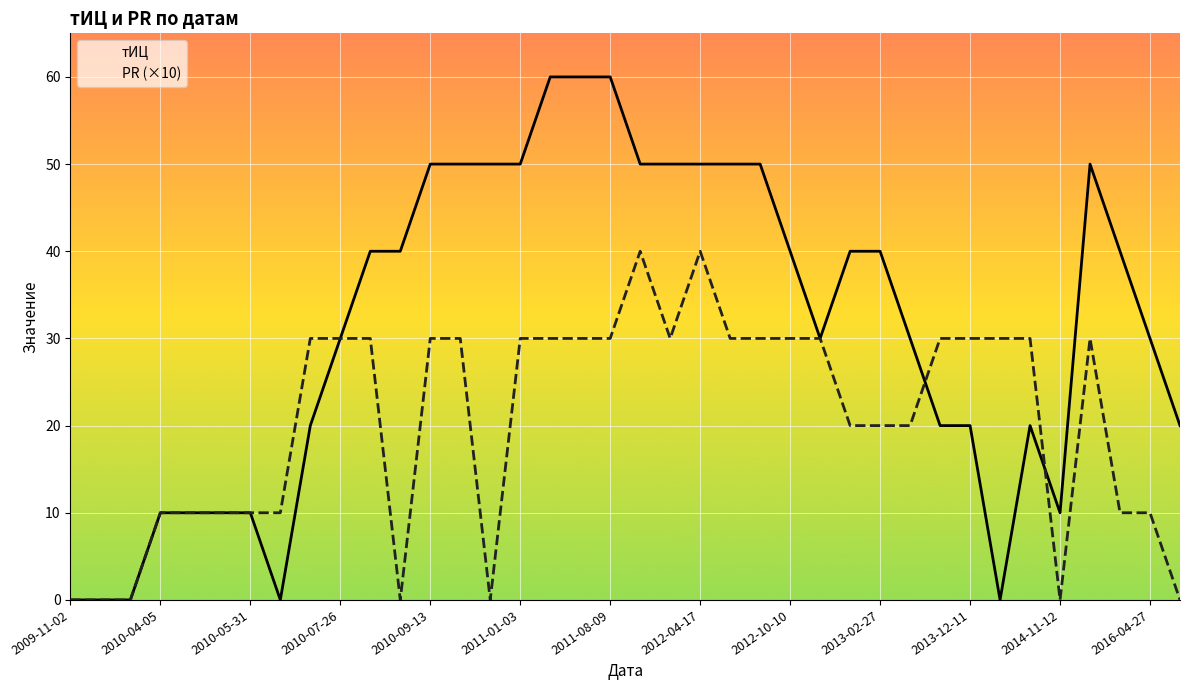

Reading left to right, list all the values displayed in this chart.

тИЦ: 0	0	0	10	10	10	10	0	20	30	40	40	50	50	50	50	60	60	60	50	50	50	50	50	40	30	40	40	30	20	20	0	20	10	50	40	30	20
PR (×10): 0	0	0	10	10	10	10	10	30	30	30	0	30	30	0	30	30	30	30	40	30	40	30	30	30	30	20	20	20	30	30	30	30	0	30	10	10	0